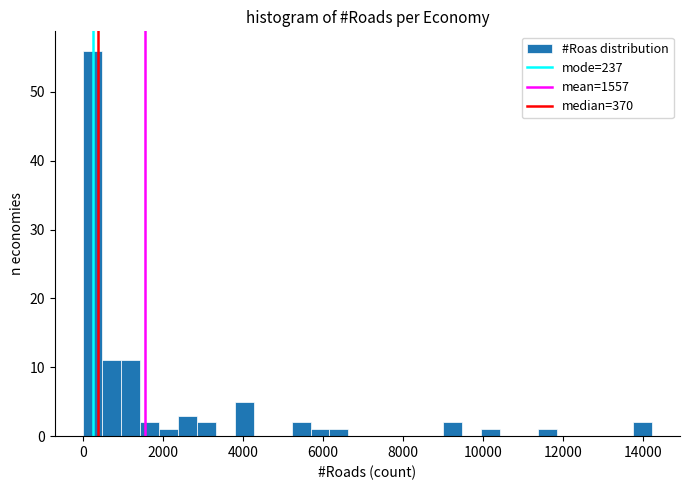

Read against the x-axis, roughly where is the centre of the tallest bar?

200